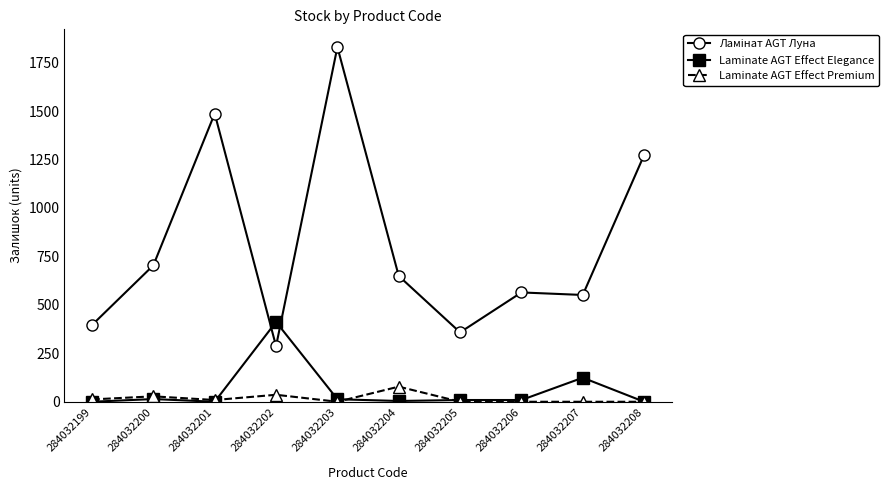

What is the average value of the Laminate AGT Effect Premium series?

16